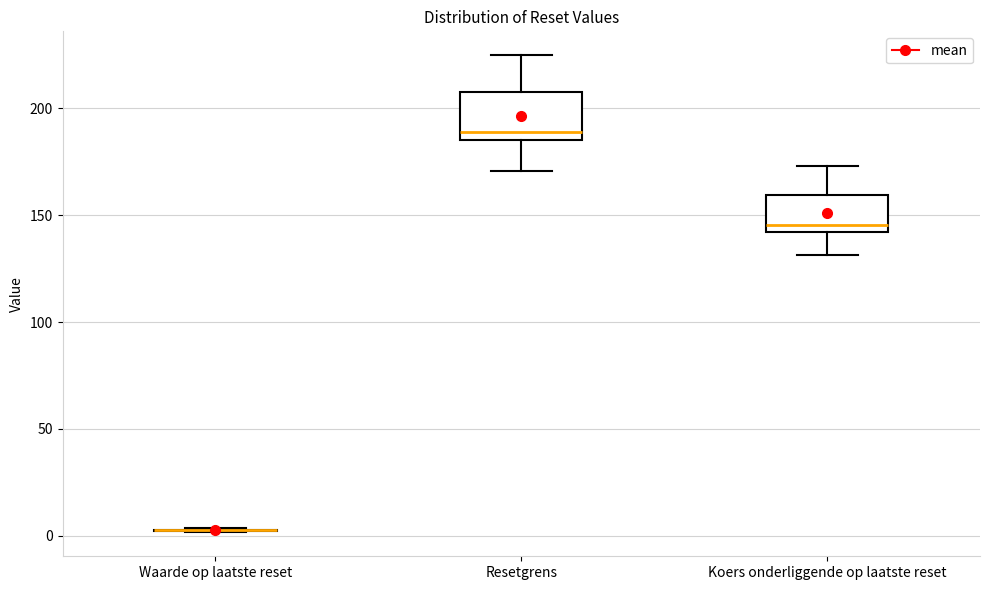

Reading left to right, transcribe this box plot: for each box, give where its median line is, the range the box spans, and where its two whiskers end, as read against the y-axis. The values are not printed on the chart, so give them approximately, as read against the axis.

Waarde op laatste reset: box collapsed to a line at 5, whiskers 0 to 5
Resetgrens: median 190, box 185 to 210, whiskers 170 to 225
Koers onderliggende op laatste reset: median 145, box 140 to 160, whiskers 130 to 175